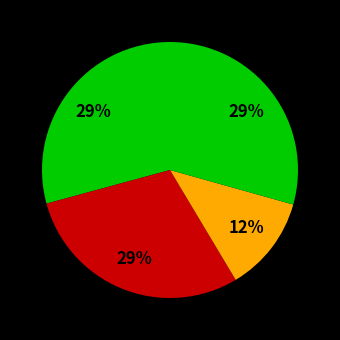

How many slices are in this pie chart?

4